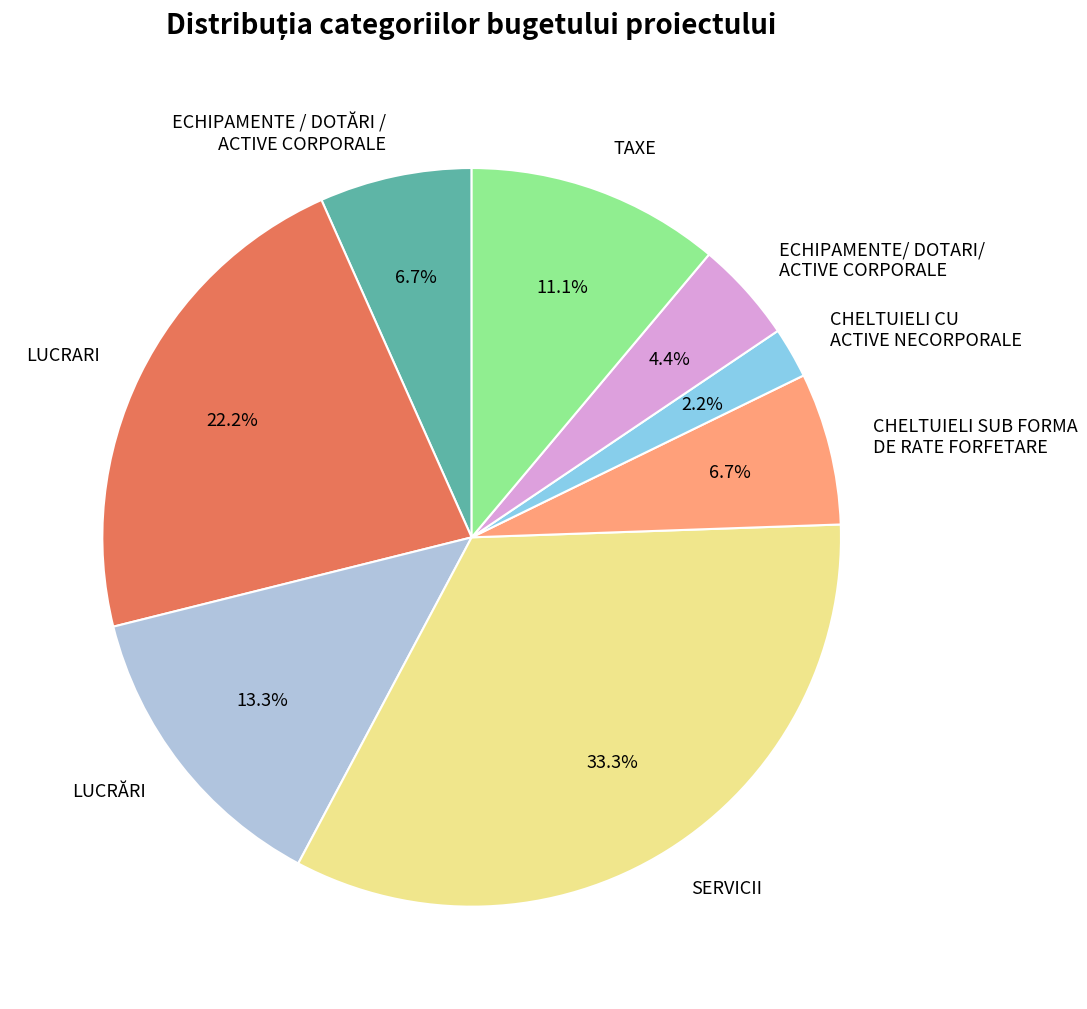

Which has a higher value, SERVICII or TAXE?

SERVICII